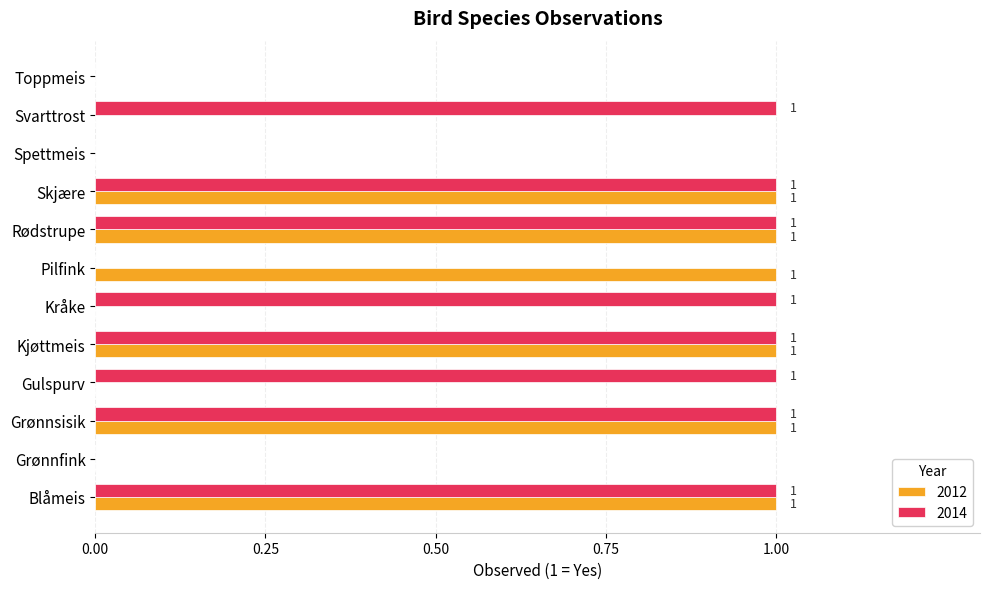

What is the total value across all series at Kråke?

1